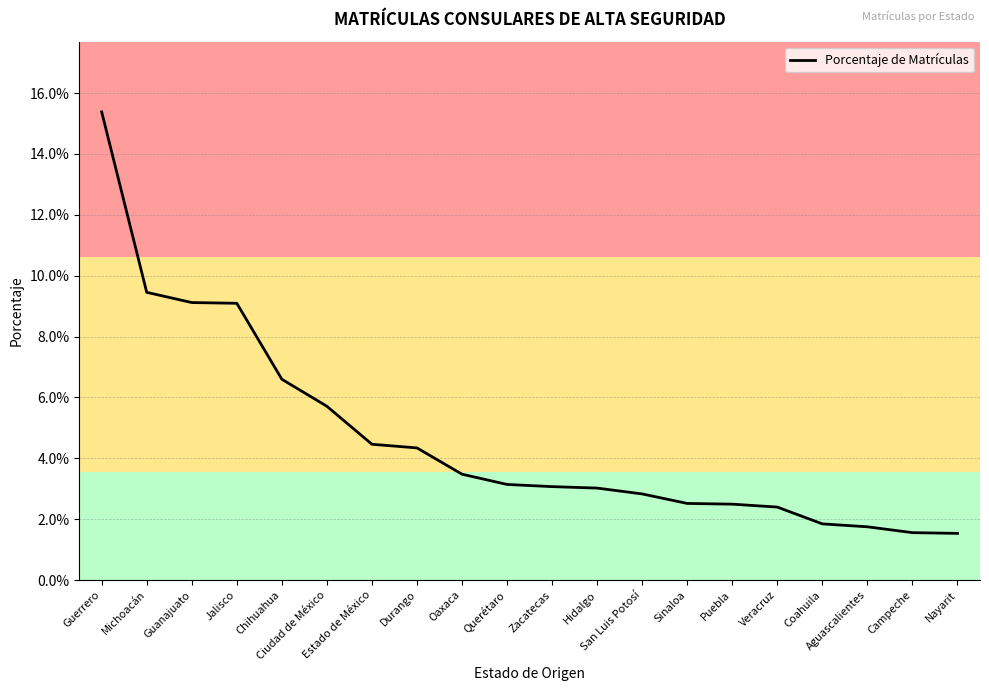

Does the chart have visible grid lines?

Yes